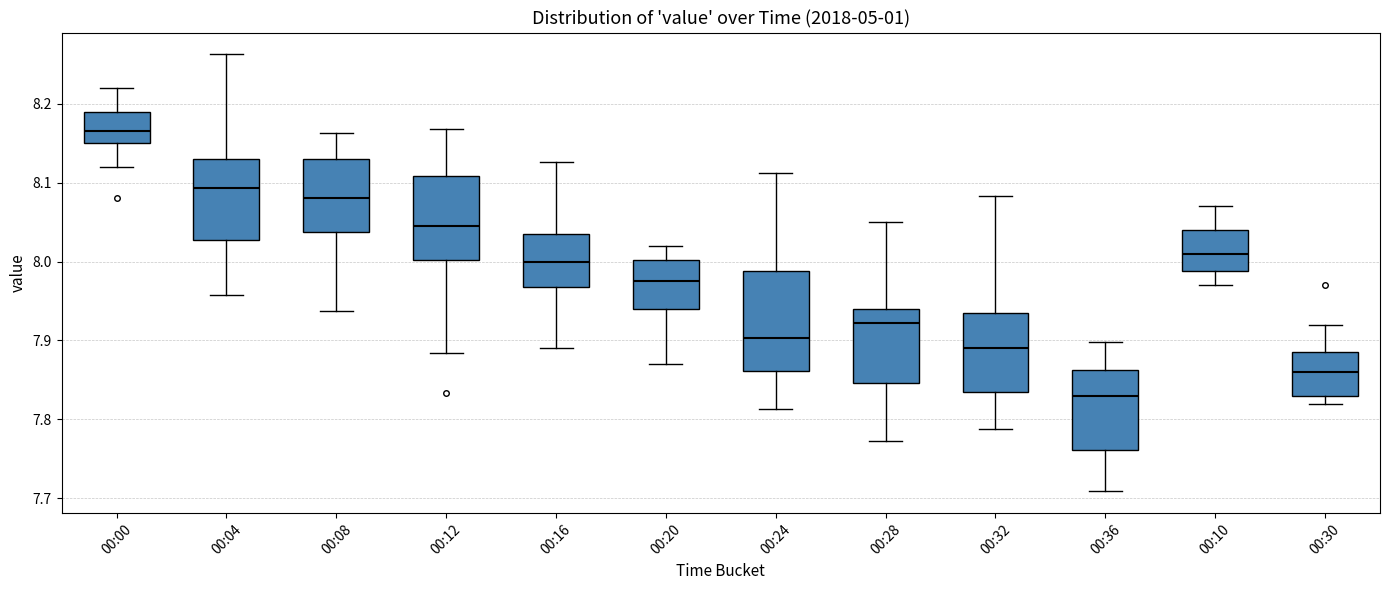

Reading left to right, read every box against the y-axis: the position of its median line, the range the box covers, and the ends of its whiskers. The values are not printed on the chart, so give them approximately, as read against the axis.

00:00: median 8.17, box 8.15 to 8.19, whiskers 8.12 to 8.22
00:04: median 8.09, box 8.03 to 8.13, whiskers 7.96 to 8.26
00:08: median 8.08, box 8.04 to 8.13, whiskers 7.94 to 8.16
00:12: median 8.05, box 8.00 to 8.11, whiskers 7.88 to 8.17
00:16: median 8.00, box 7.97 to 8.03, whiskers 7.89 to 8.13
00:20: median 7.98, box 7.94 to 8.00, whiskers 7.87 to 8.02
00:24: median 7.90, box 7.86 to 7.99, whiskers 7.81 to 8.11
00:28: median 7.92, box 7.85 to 7.94, whiskers 7.77 to 8.05
00:32: median 7.89, box 7.83 to 7.93, whiskers 7.79 to 8.08
00:36: median 7.83, box 7.76 to 7.86, whiskers 7.71 to 7.90
00:10: median 8.01, box 7.99 to 8.04, whiskers 7.97 to 8.07
00:30: median 7.86, box 7.83 to 7.89, whiskers 7.82 to 7.92